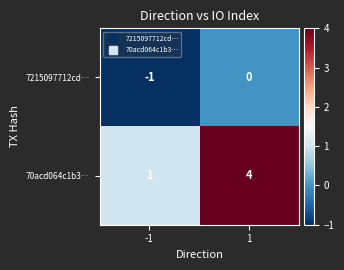

How many series are shown in this chart?

2